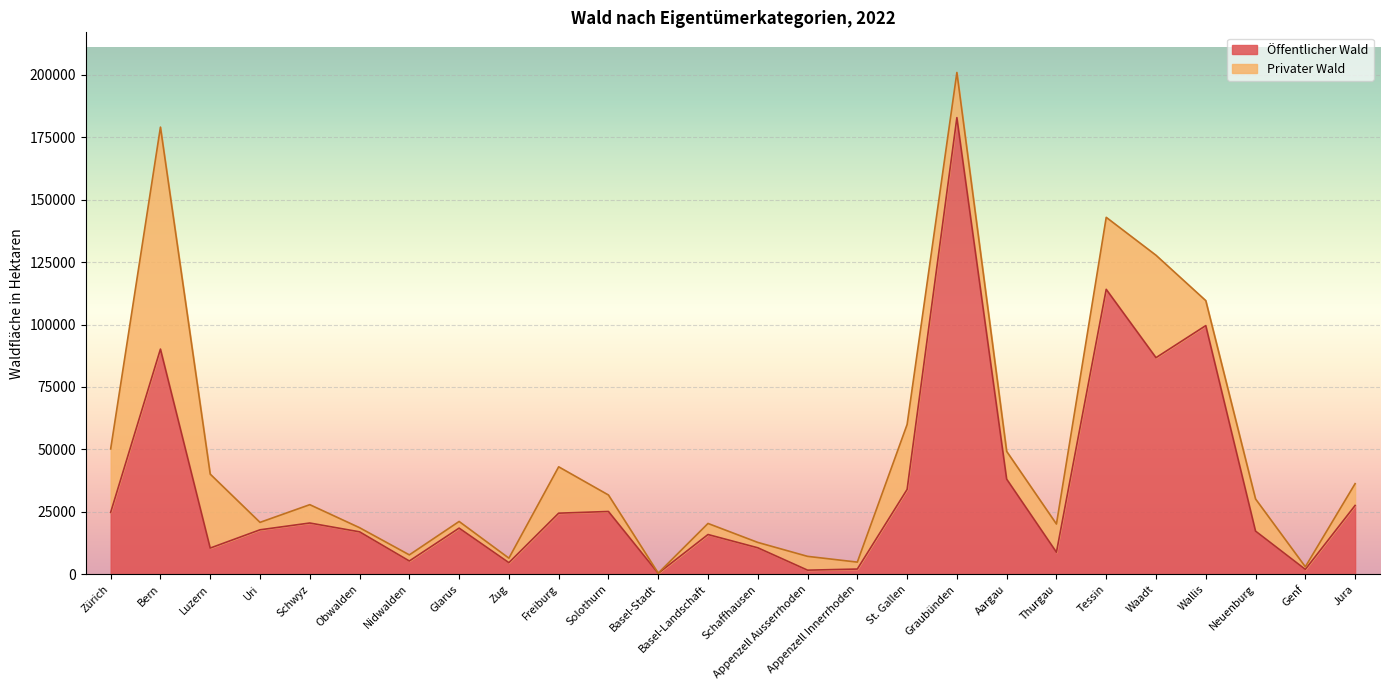

What is the maximum value for Öffentlicher Wald?

182860